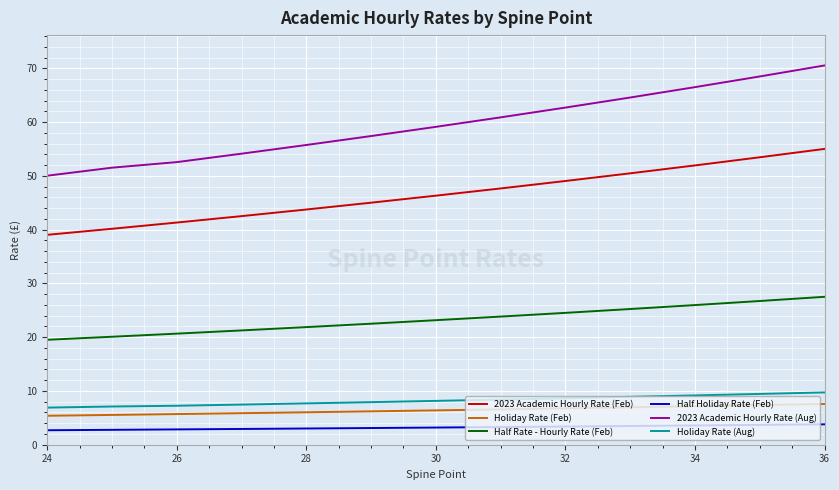

What are all the series names shown in the legend?

2023 Academic Hourly Rate (Feb), Holiday Rate (Feb), Half Rate - Hourly Rate (Feb), Half Holiday Rate (Feb), 2023 Academic Hourly Rate (Aug), Holiday Rate (Aug)